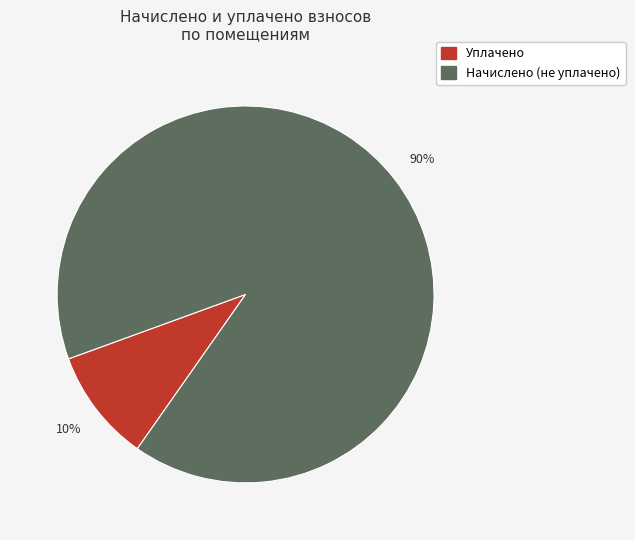

Is there any slice that represents more than half of the pie?

Yes